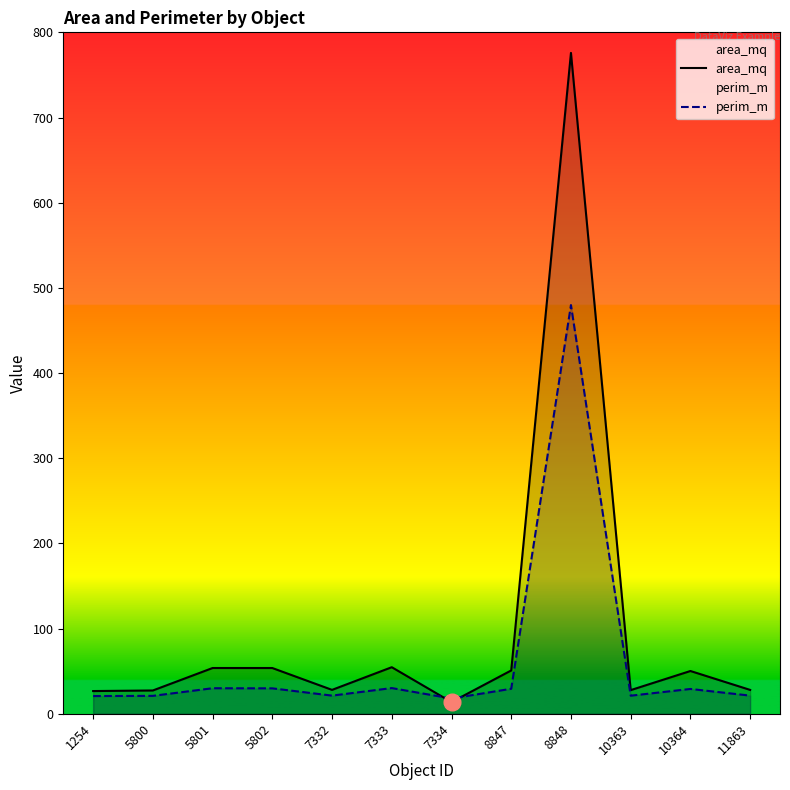

Reading right to left, extract all data points from this chart.

area_mq: 28.0	50.2	27.8	775.8	50.9	13.7	54.7	28.1	53.7	53.7	27.4	26.7
perim_m: 21.3	29.1	21.2	479.8	29.4	17.9	30.2	21.3	29.9	30.0	21.0	20.8